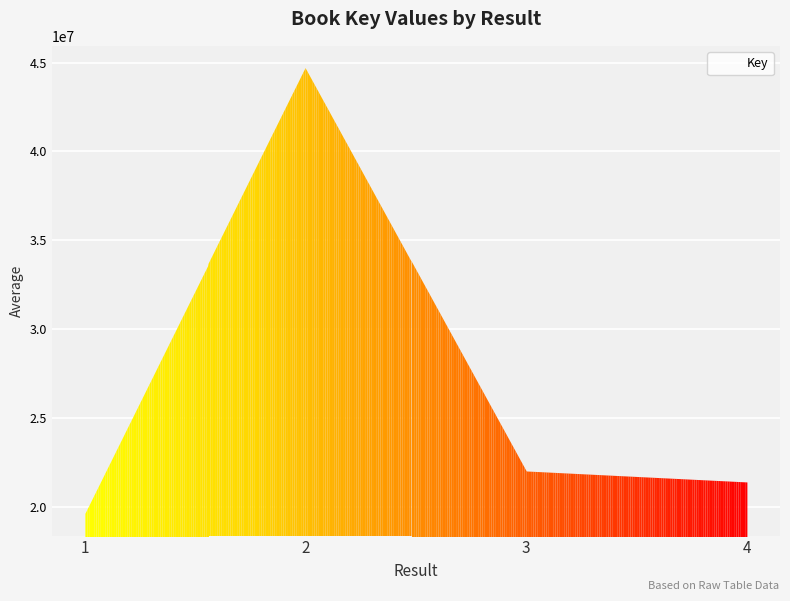

Reading left to right, what are all the values shown in this chart?

1=19626324	2=44695299	3=22010872	4=21393265